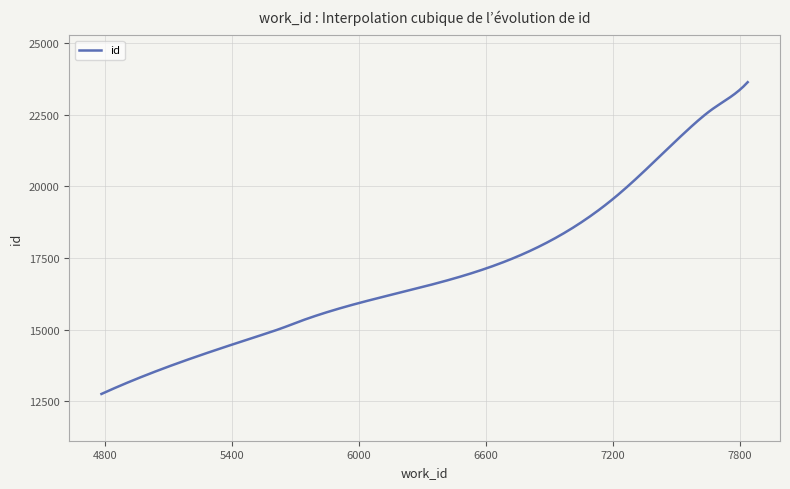

What is the greatest value displayed?

23639.0